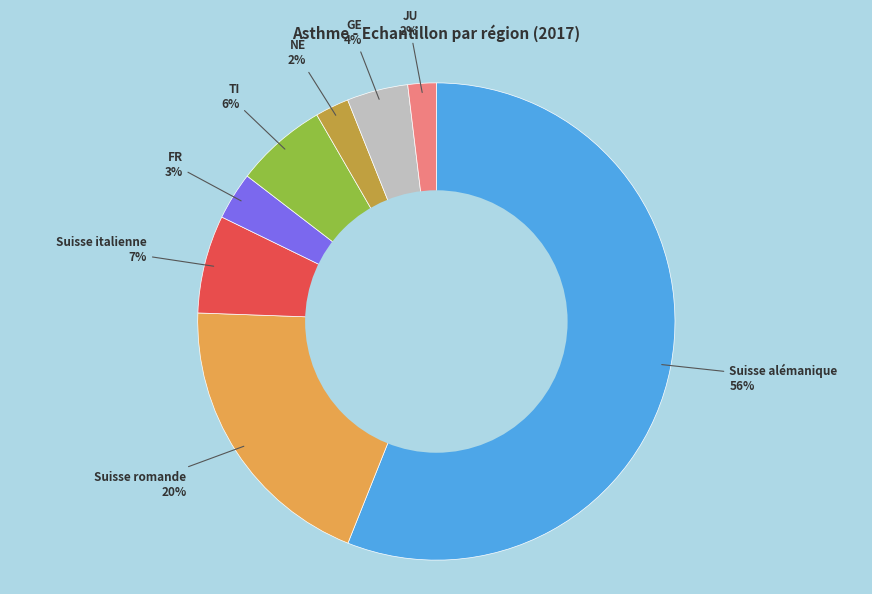

Does any single category account for the majority?

Yes